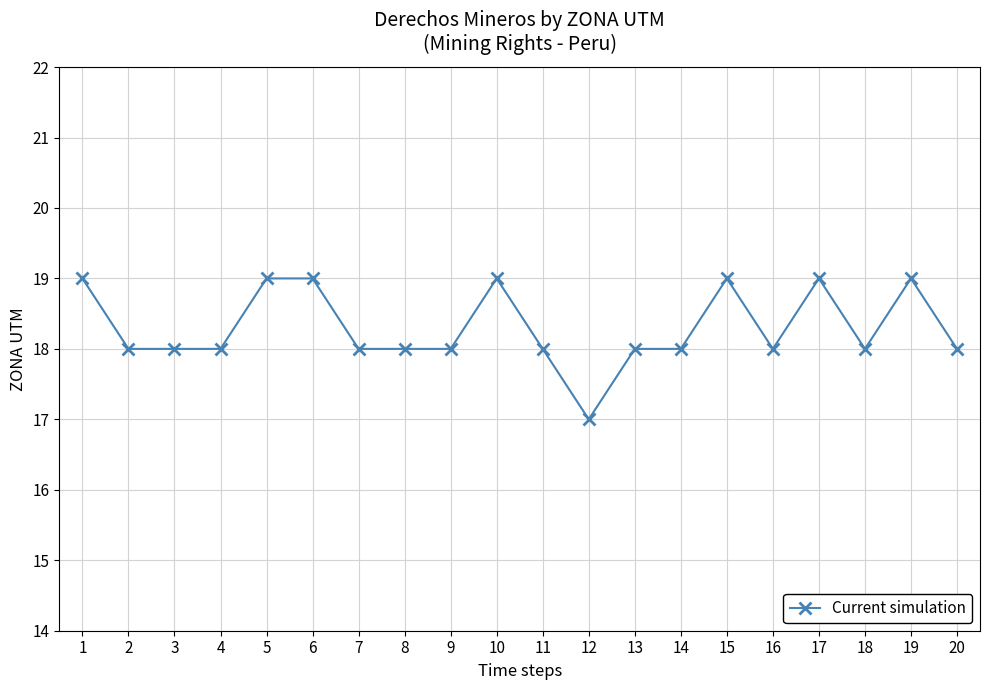

What is the sum of all values?

366